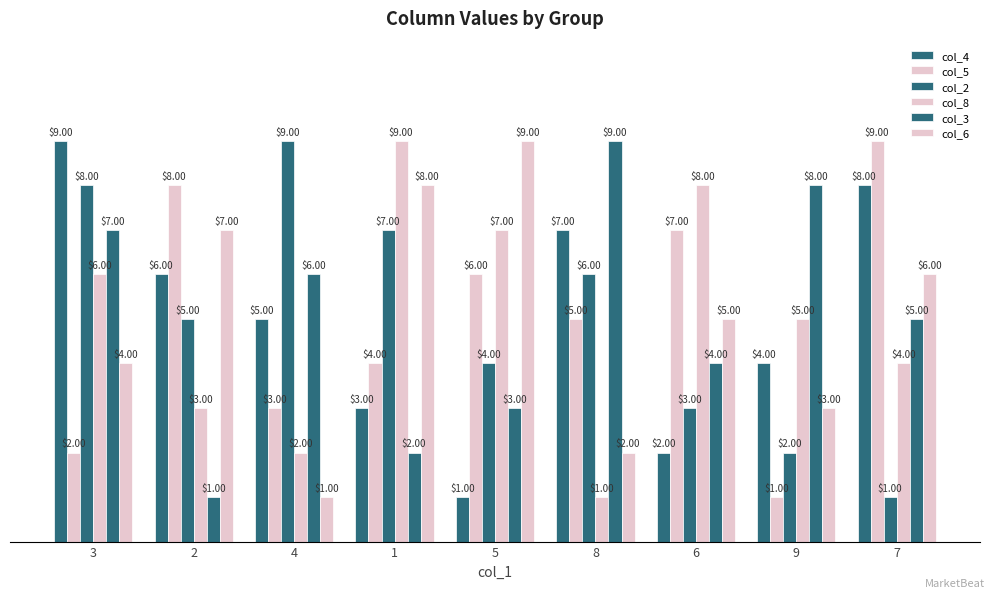

How many data points does each series have?

9